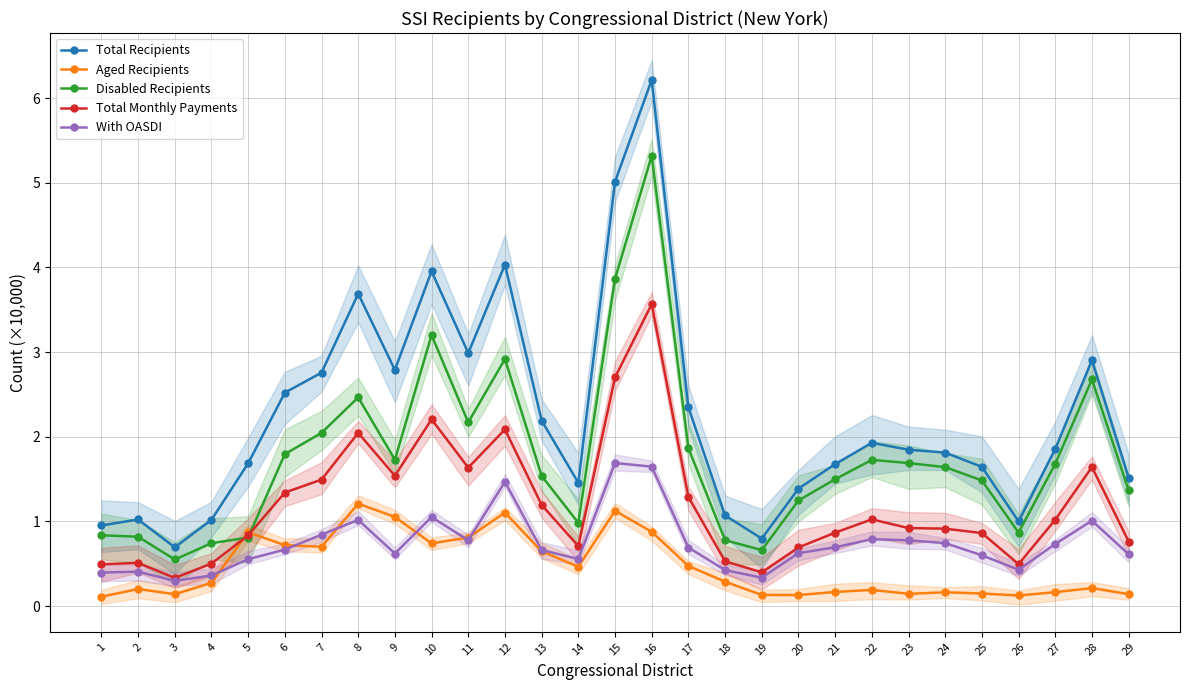

Rank the series by their maximum value, from highest to lowest.

Total Recipients, Disabled Recipients, Total Monthly Payments, With OASDI, Aged Recipients